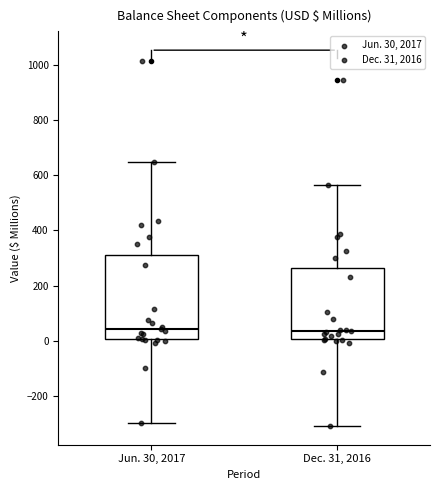

Which box is the tallest, from its lower edge to its upper edge?

Jun. 30, 2017